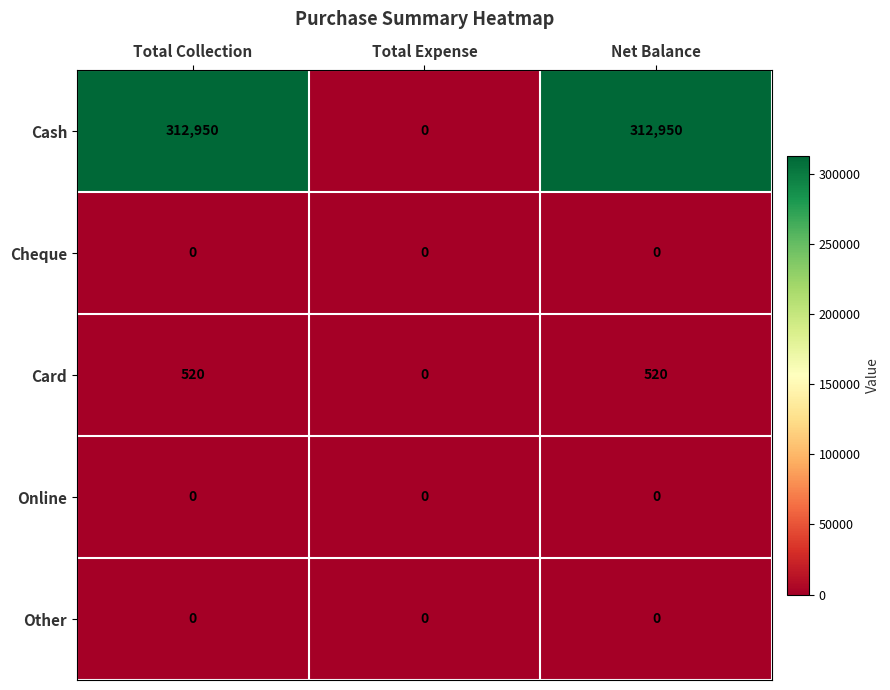

Reading right to left, transcribe all the data shown in this chart.

Cash: Net Balance=312950	Total Expense=0	Total Collection=312950
Cheque: Net Balance=0	Total Expense=0	Total Collection=0
Card: Net Balance=520	Total Expense=0	Total Collection=520
Online: Net Balance=0	Total Expense=0	Total Collection=0
Other: Net Balance=0	Total Expense=0	Total Collection=0